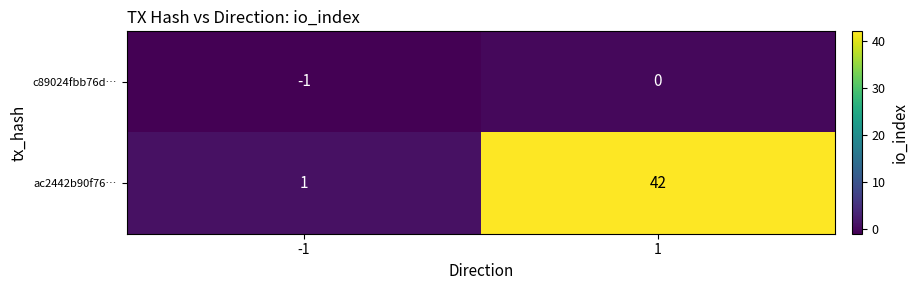

True or false: ac2442b90f76… has a value of 20 at 1.

False